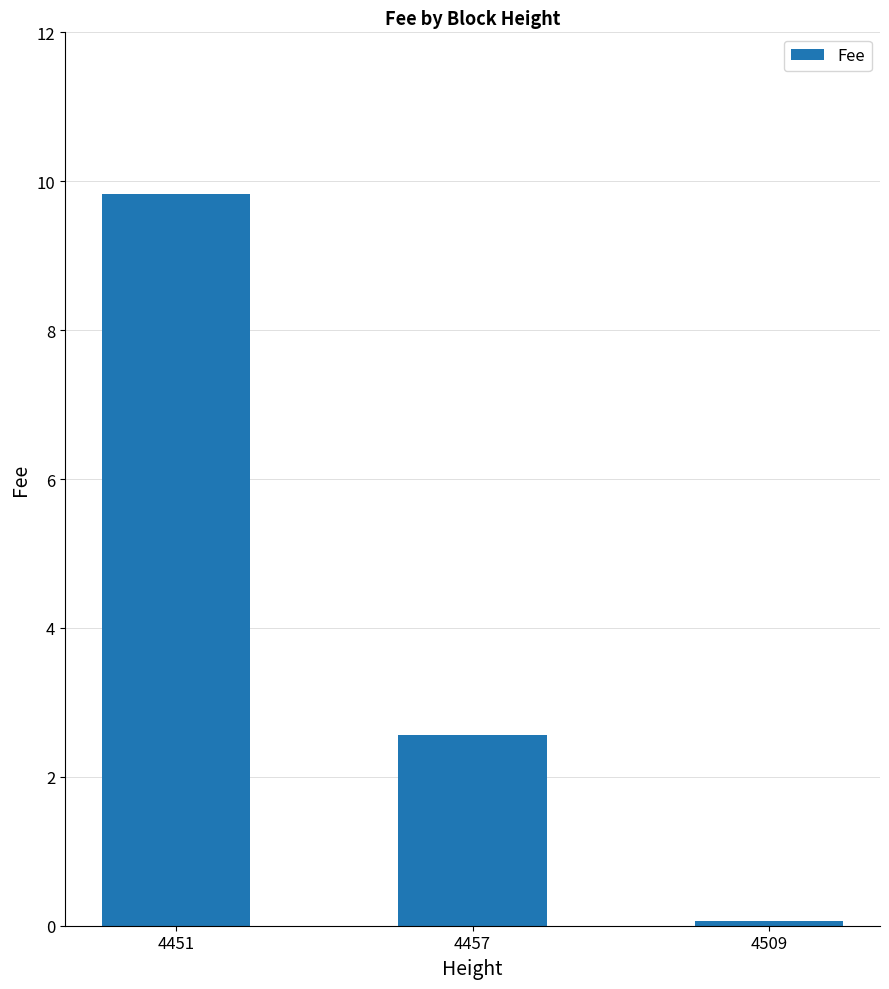

List the labels in order of value, smallest first.

4509, 4457, 4451